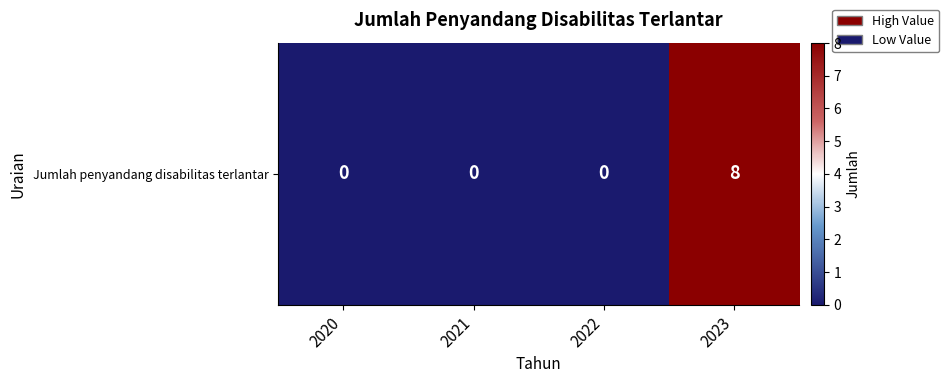

At which label is the value closest to 4?

2020